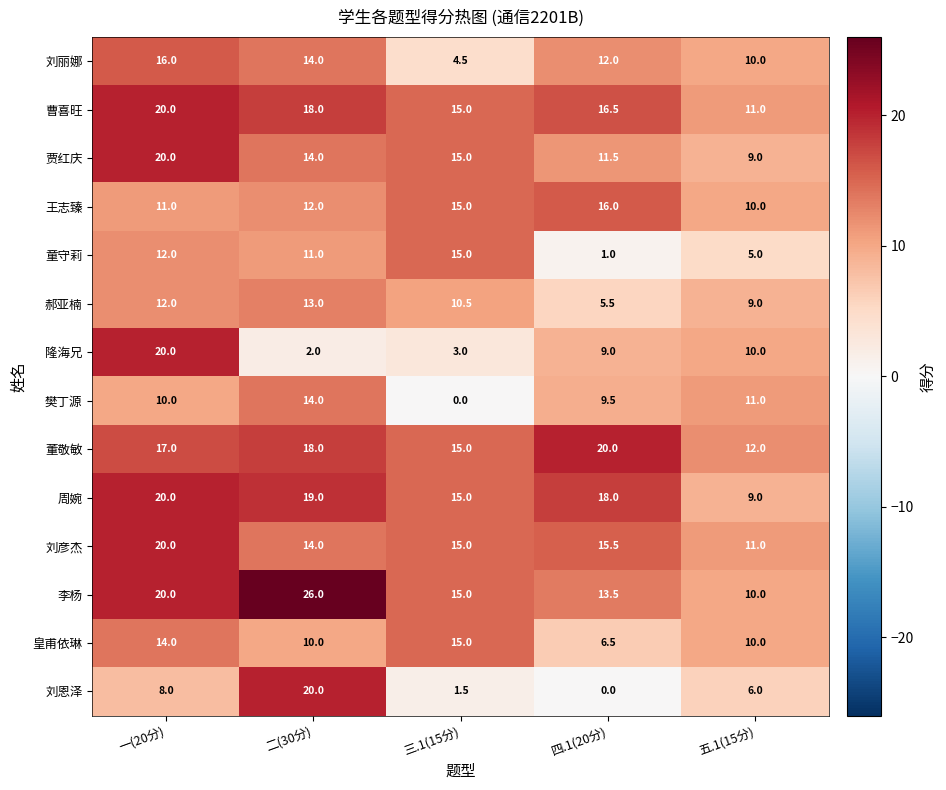

What is the greatest value displayed?

26.0